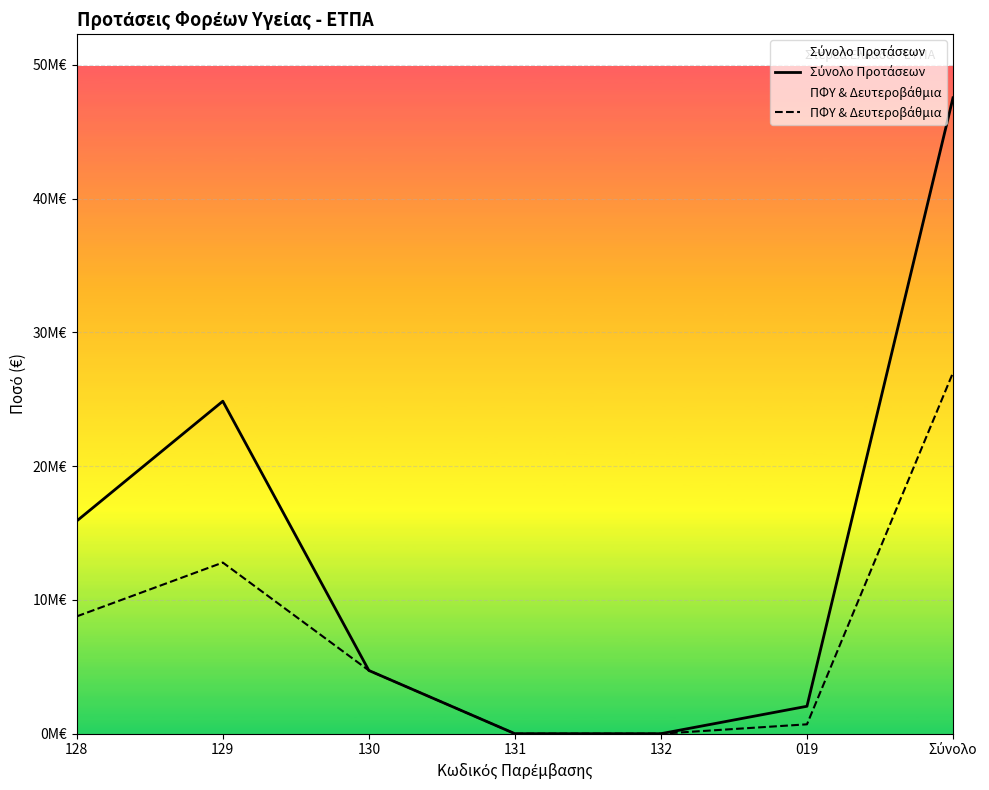

Reading right to left, extract all data points from this chart.

Σύνολο Προτάσεων: Σύνολο=47528247.3	019=2050000.0	132=0.0	131=0.0	130=4725000.0	129=24851762.9	128=15901484.5
ΠΦΥ & Δευτεροβάθμια: Σύνολο=26984750.3	019=700000.0	132=0.0	131=0.0	130=4725000.0	129=12790479.3	128=8769271.0